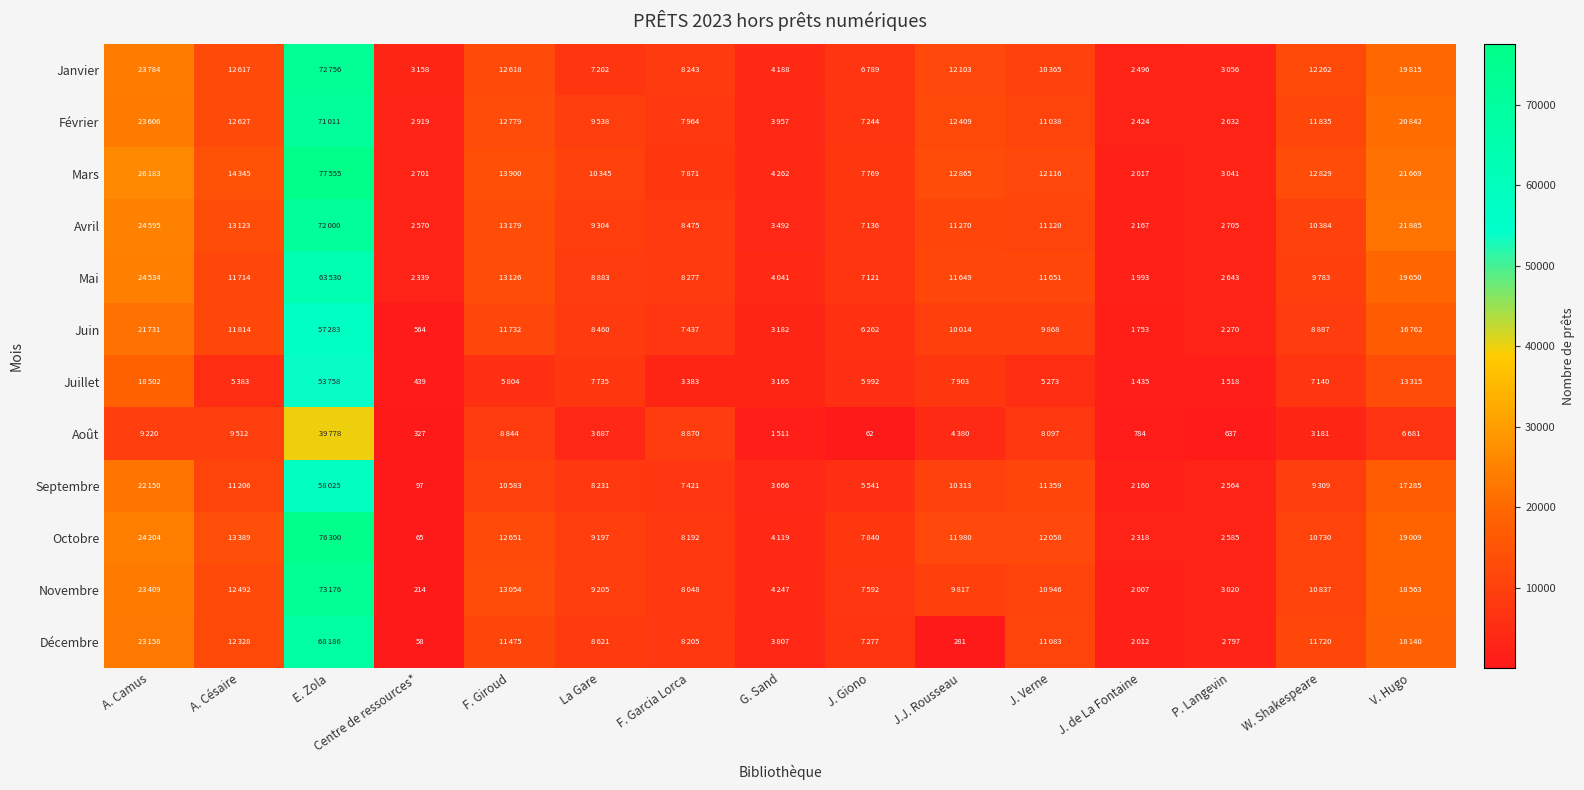

What is the sum of the Juillet values at A. Camus and E. Zola?

72260